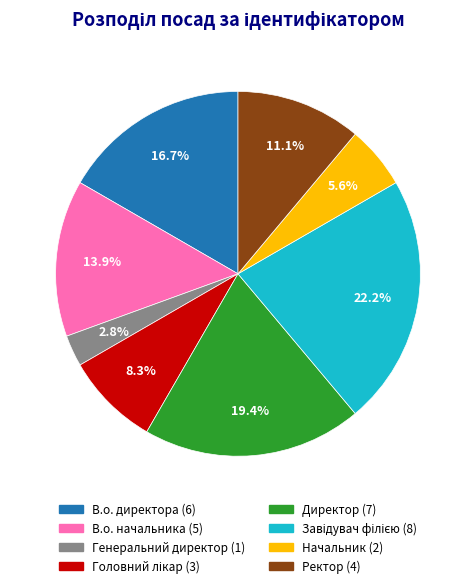

To the nearest percent, what is the difference between the В.о. начальника and Начальник slice percentages?

8%